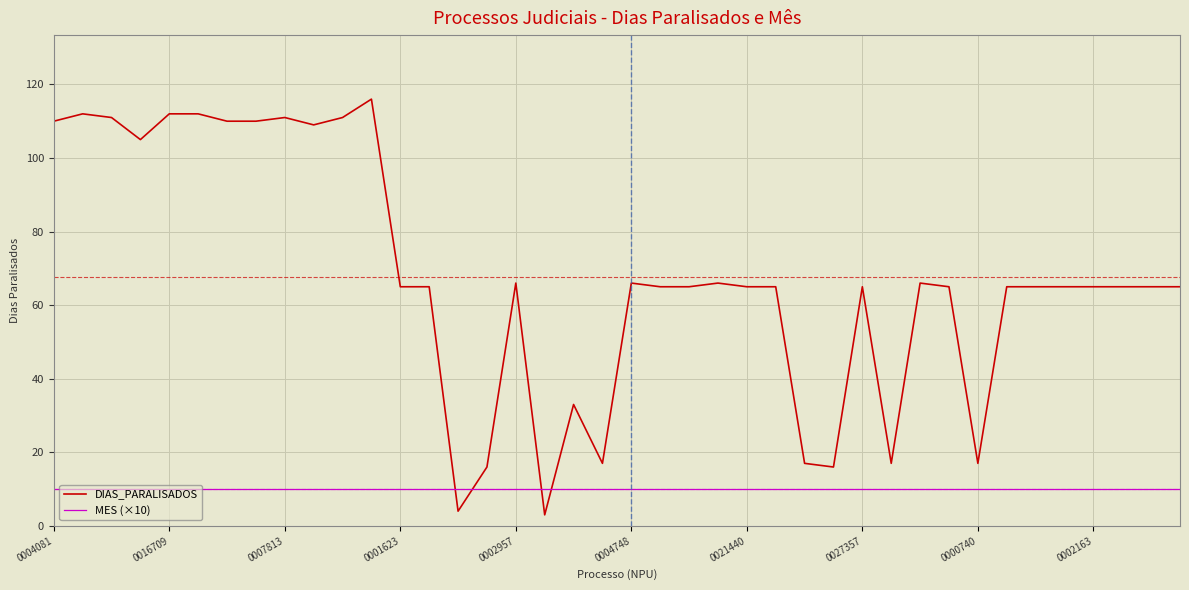

Rank the series by their average value, from highest to lowest.

DIAS_PARALISADOS, MES (×10)